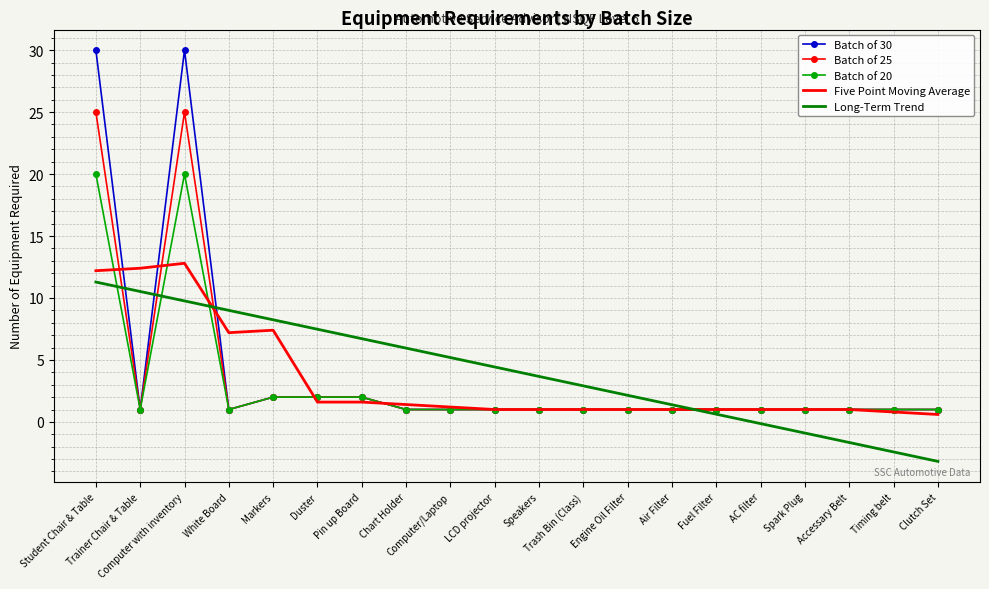

List the series in order of their peak value, highest first.

Batch of 30, Batch of 25, Batch of 20, Five Point Moving Average, Long-Term Trend